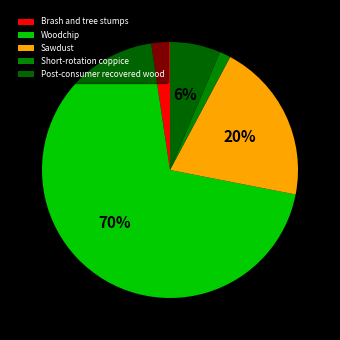

To the nearest percent, what is the difference between the largest and smallest slice percentages?

68%